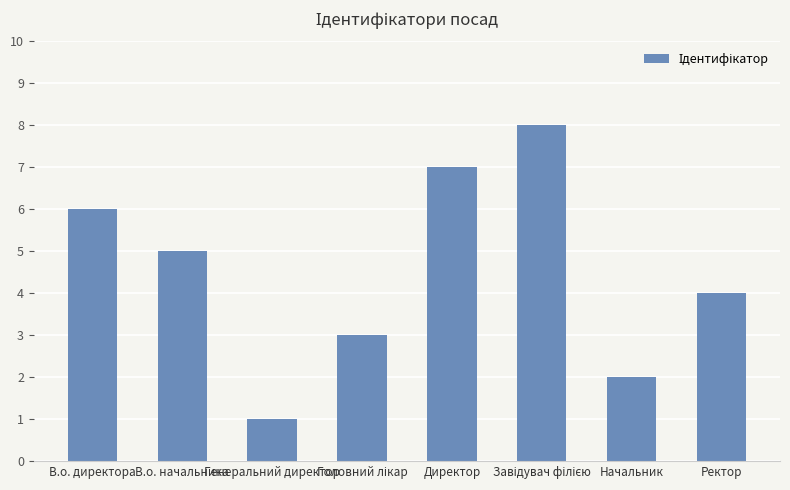

Which has a higher value, Директор or Ректор?

Директор